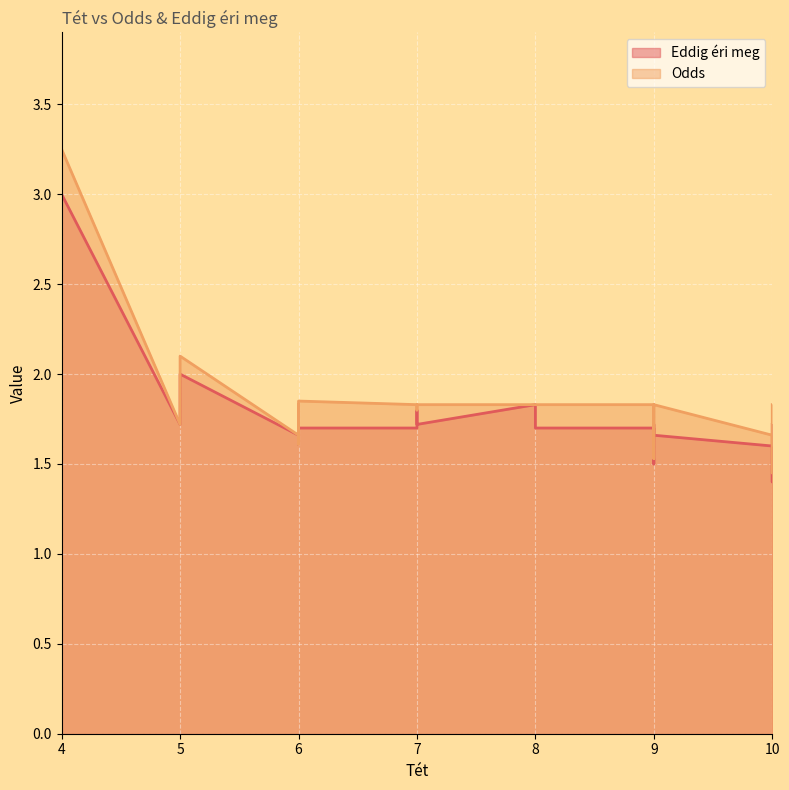

Is it true that Eddig éri meg equals 2.3 at 7?

False